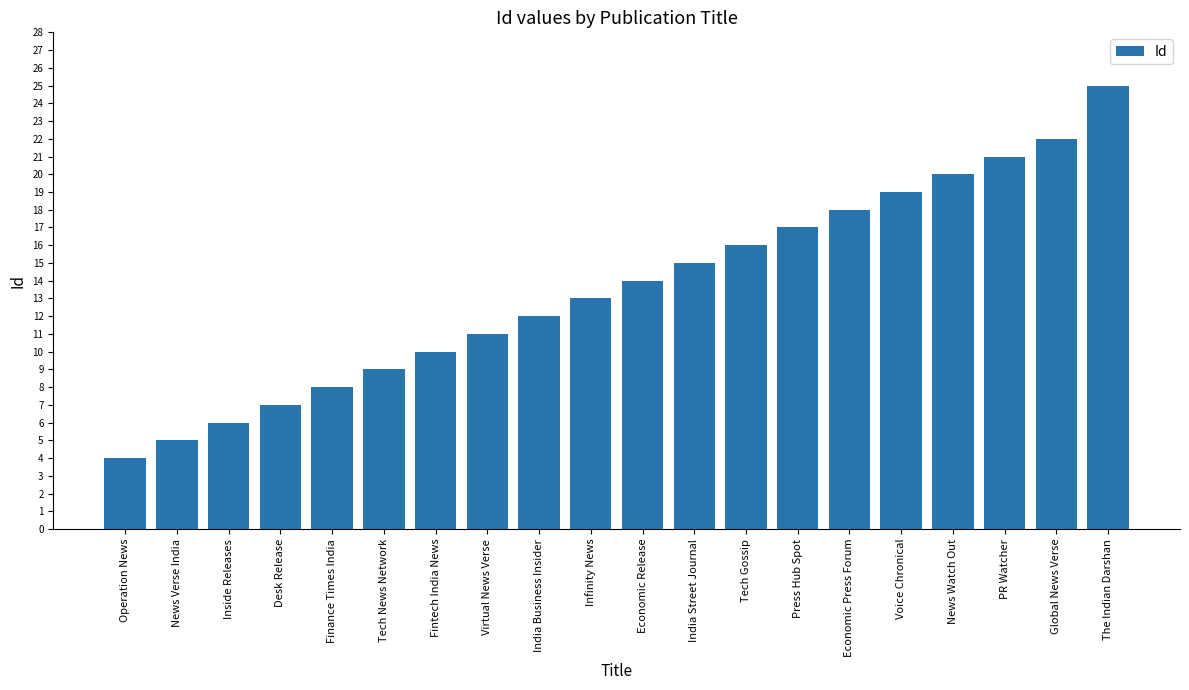

What is the label of the 15th bar from the left?

Economic Press Forum